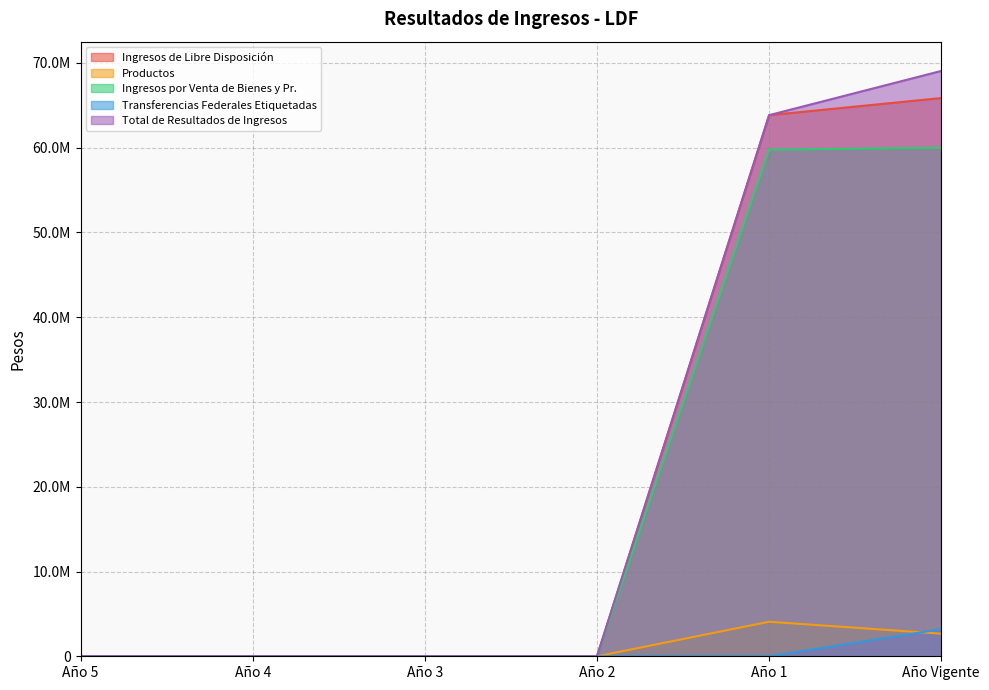

At how many categories does at least one series exceed 50855546?

2